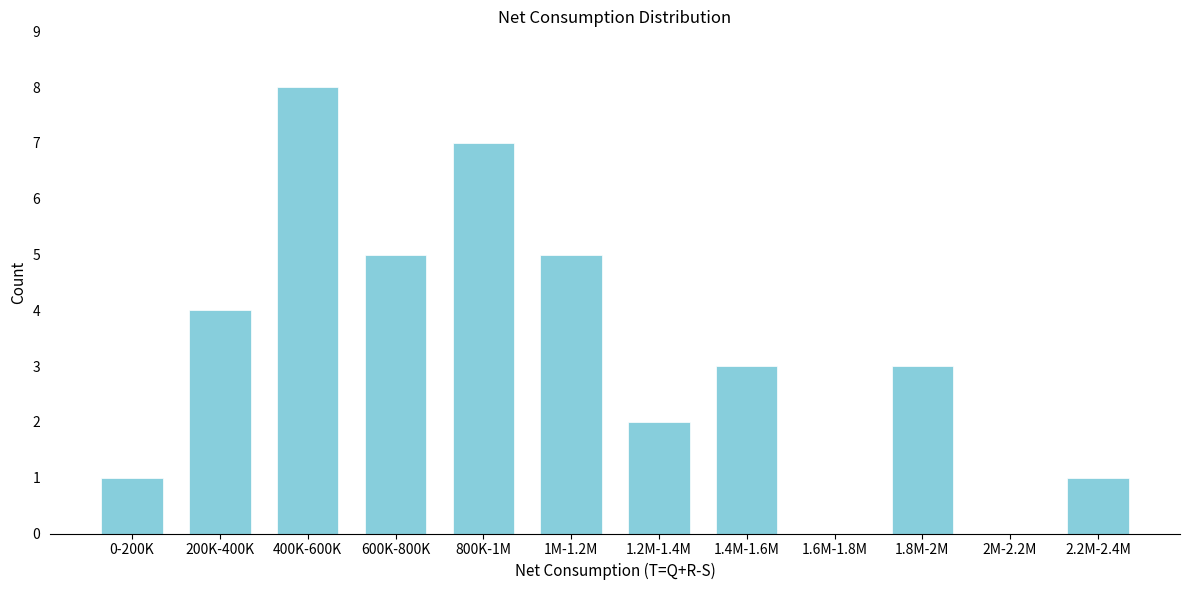

Reading left to right, what are all the values shown in this chart?

0-200K=1	200K-400K=4	400K-600K=8	600K-800K=5	800K-1M=7	1M-1.2M=5	1.2M-1.4M=2	1.4M-1.6M=3	1.6M-1.8M=0	1.8M-2M=3	2M-2.2M=0	2.2M-2.4M=1